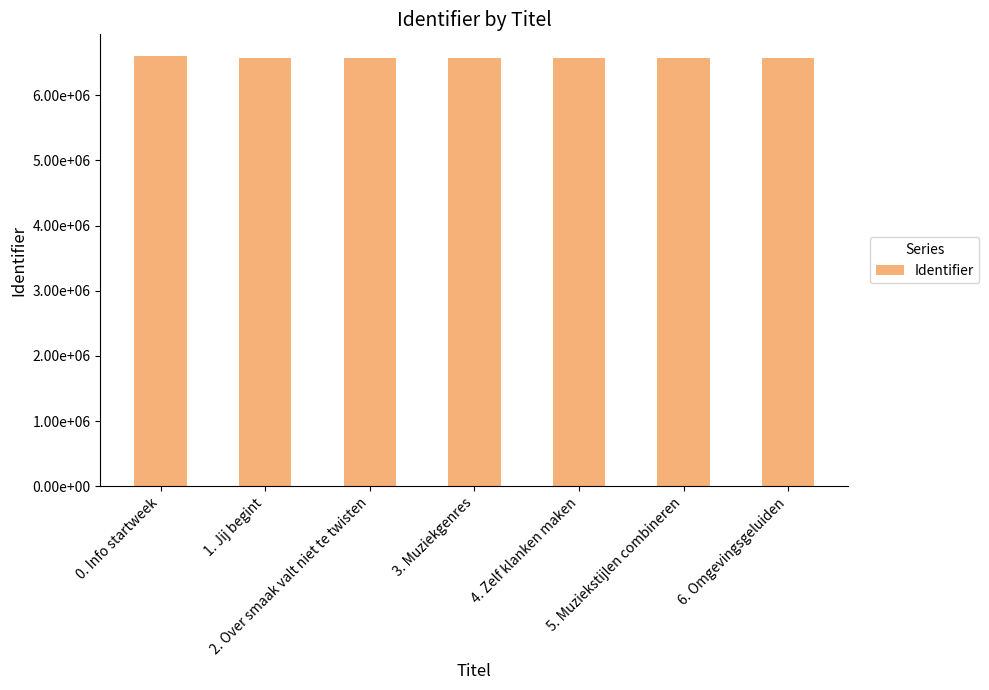

Count the number of data series in this chart.

1